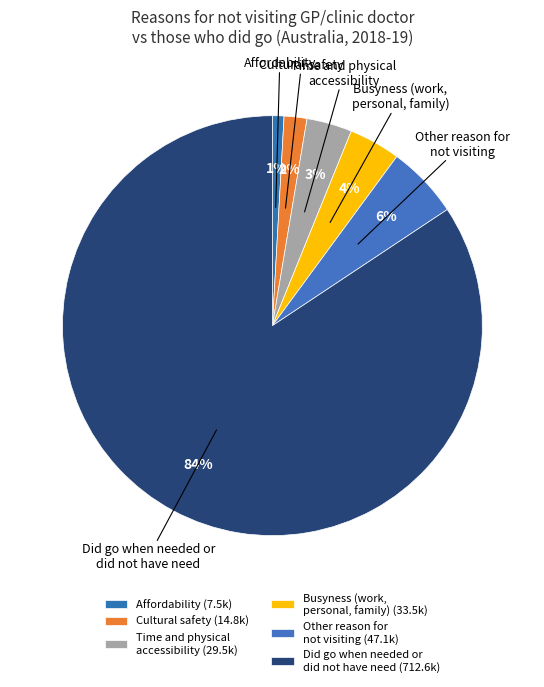

Does any single category account for the majority?

Yes